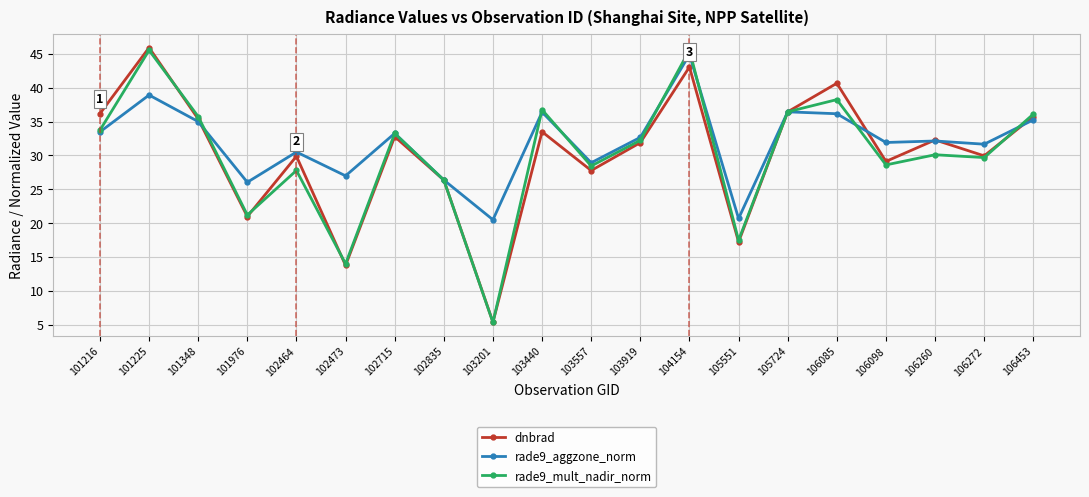

True or false: dnbrad has more than 2 points higher than both neighbors.

True